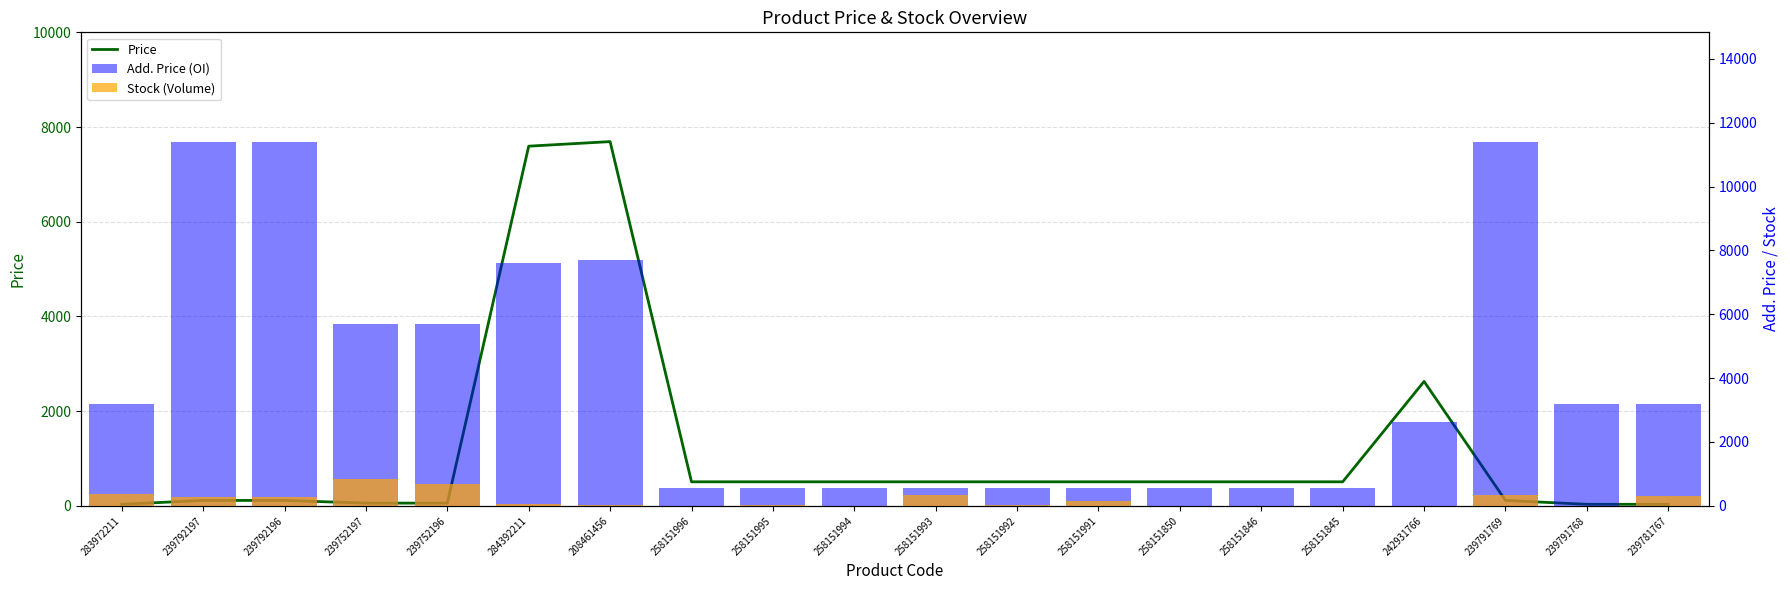

How many categories are shown in the chart?

20